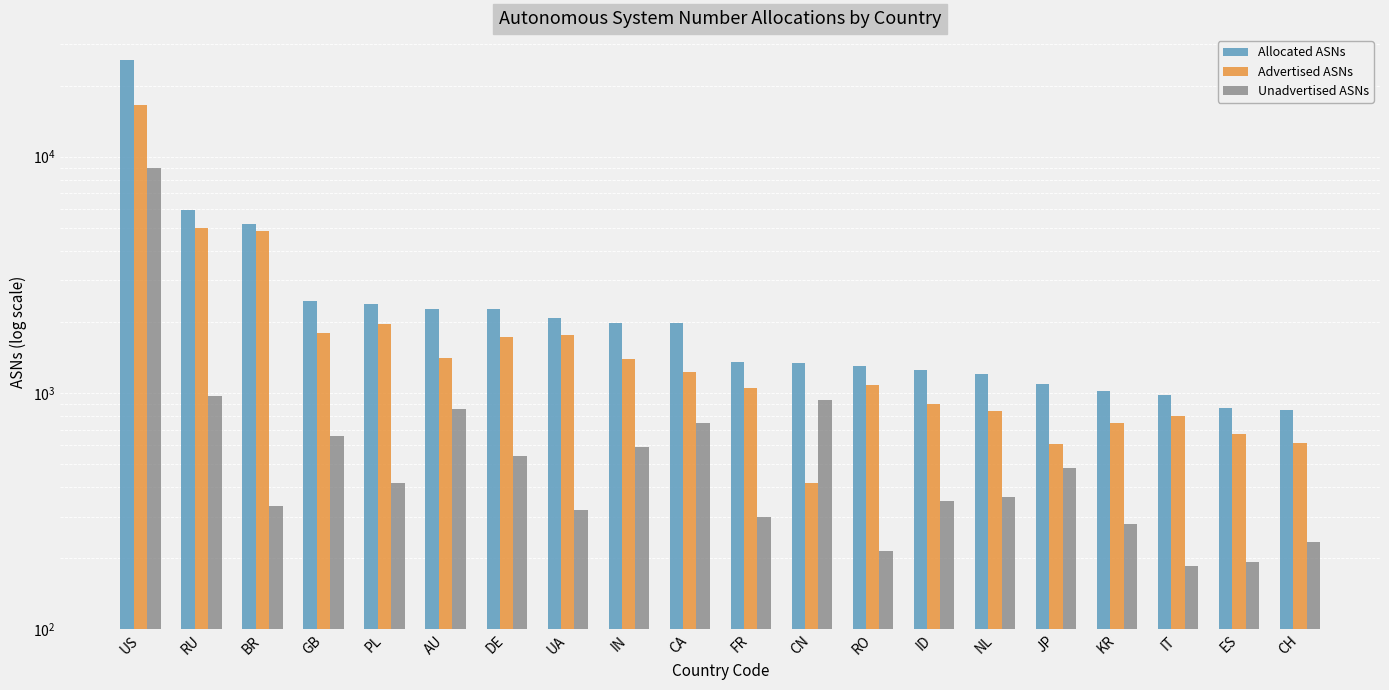

How many categories are shown in the chart?

20